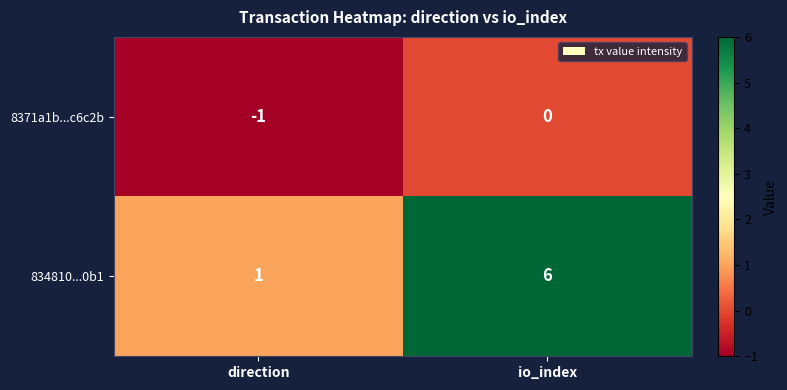

Rank the series at io_index from highest to lowest value.

834810...0b1, 8371a1b...c6c2b